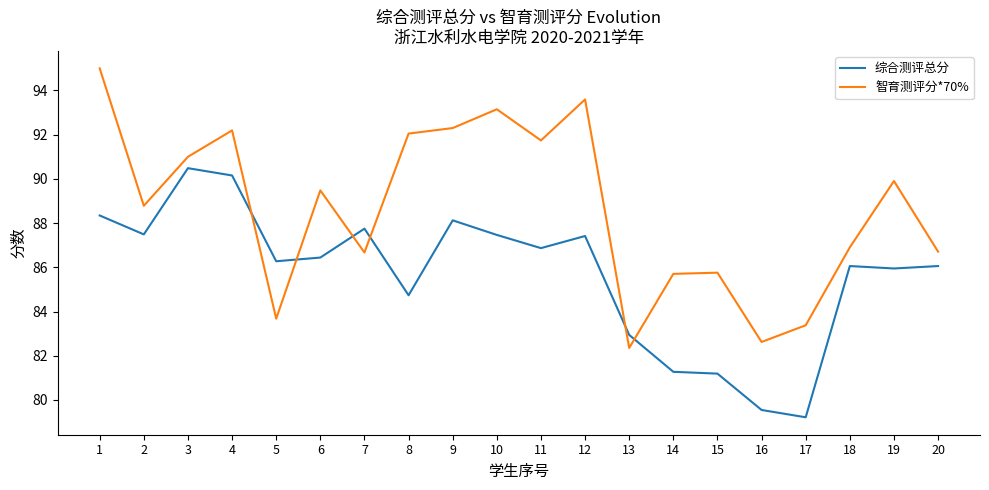

Does the chart have visible grid lines?

No